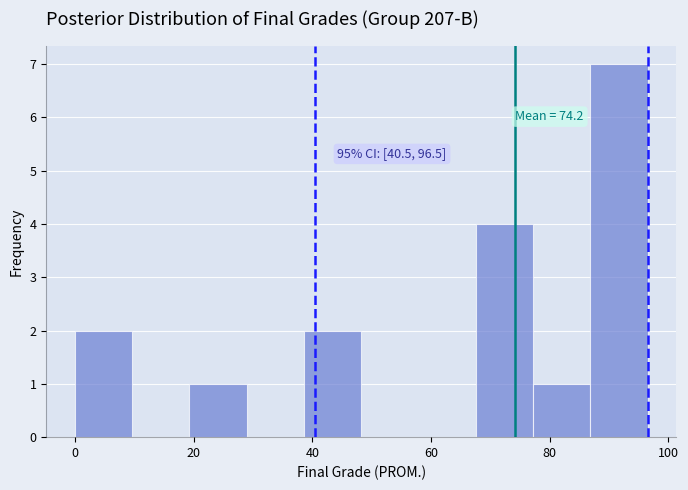

Which range on the x-axis has the tallest bar?

86 to 96